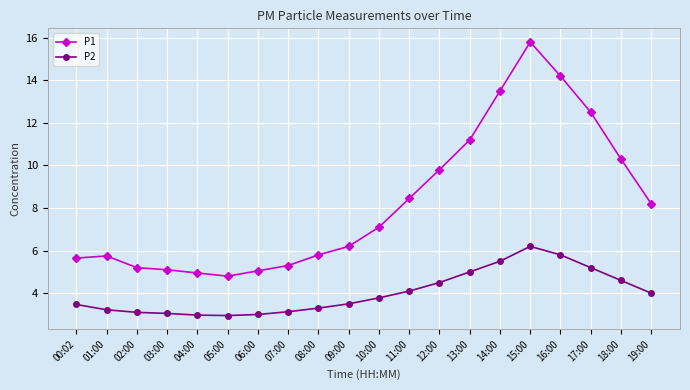

What position from the right is 00:02?

20